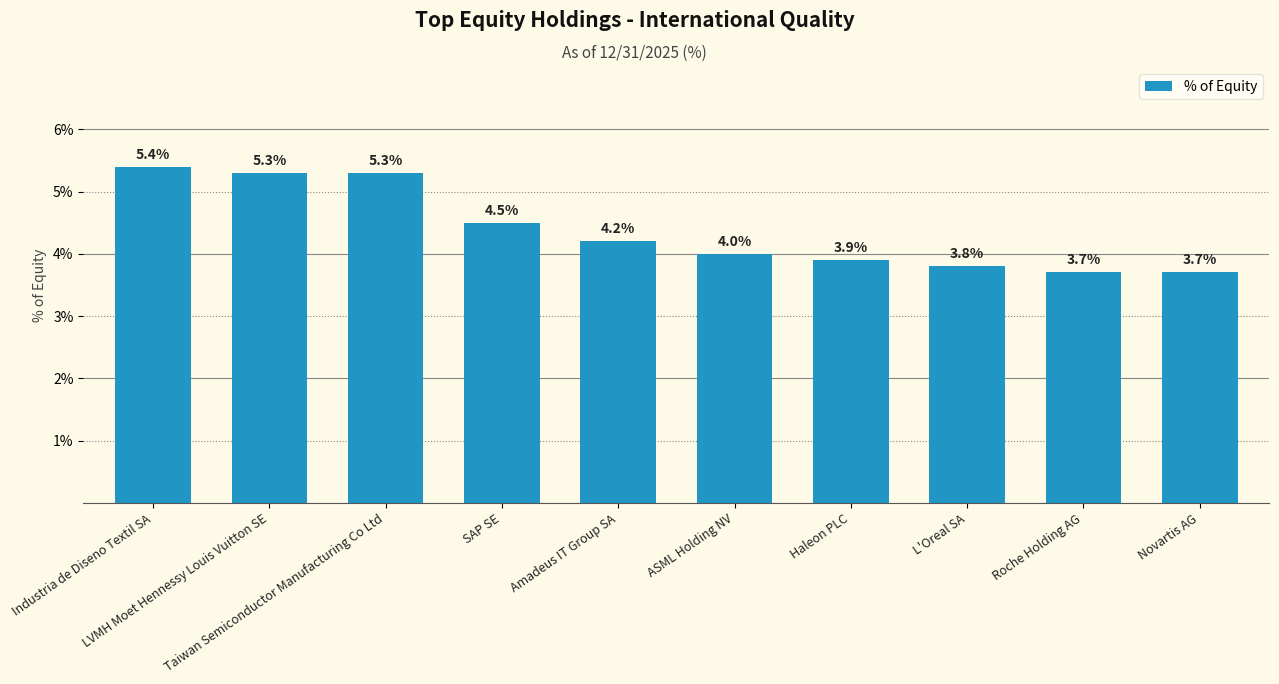

What is the smallest value displayed?

3.7